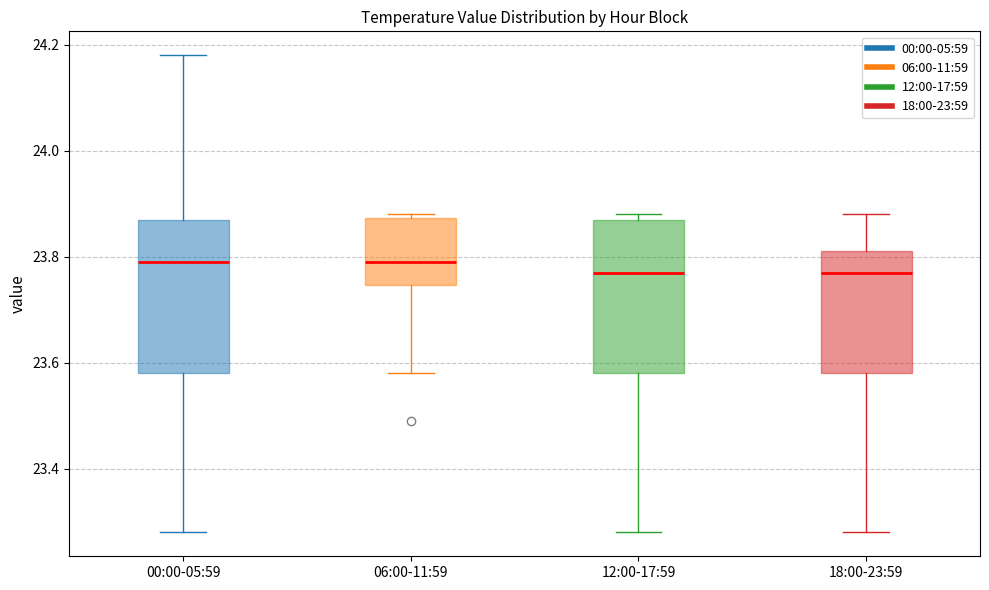

Reading left to right, read every box against the y-axis: the position of its median line, the range the box covers, and the ends of its whiskers. The values are not printed on the chart, so give them approximately, as read against the axis.

00:00-05:59: median 23.80, box 23.58 to 23.88, whiskers 23.28 to 24.18
06:00-11:59: median 23.80, box 23.74 to 23.88, whiskers 23.58 to 23.88 (just above the box's upper edge)
12:00-17:59: median 23.78, box 23.58 to 23.88, whiskers 23.28 to 23.88 (just above the box's upper edge)
18:00-23:59: median 23.78, box 23.58 to 23.82, whiskers 23.28 to 23.88